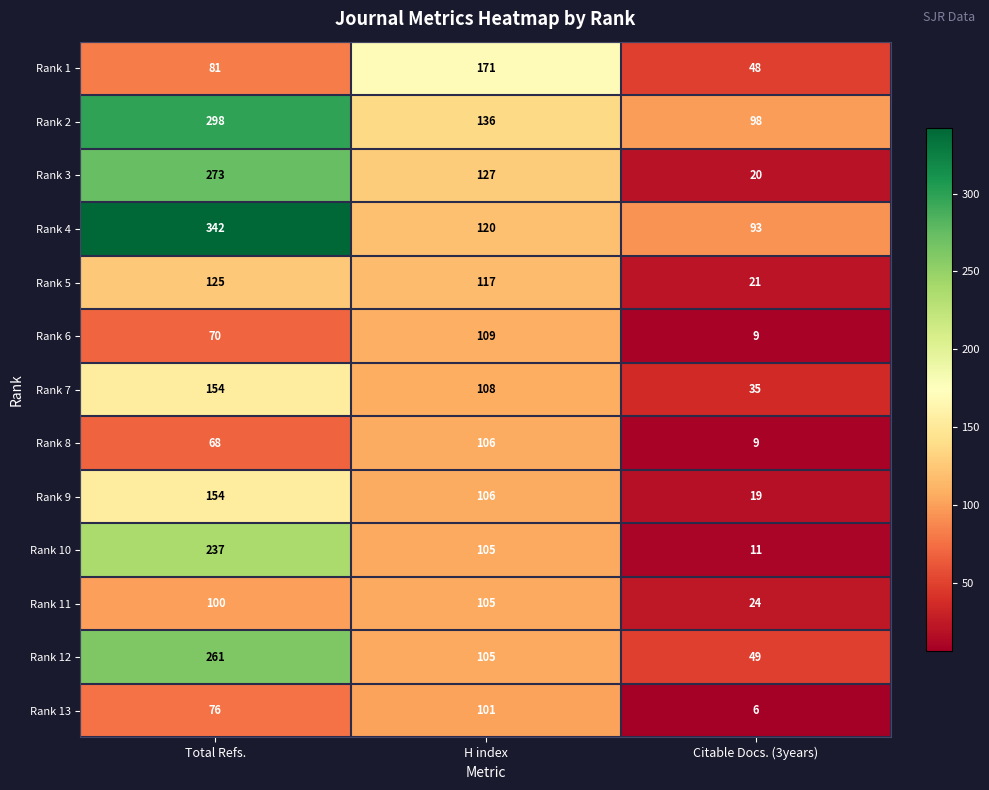

Between Total Refs. and H index, which series saw the biggest shift?

Rank 4